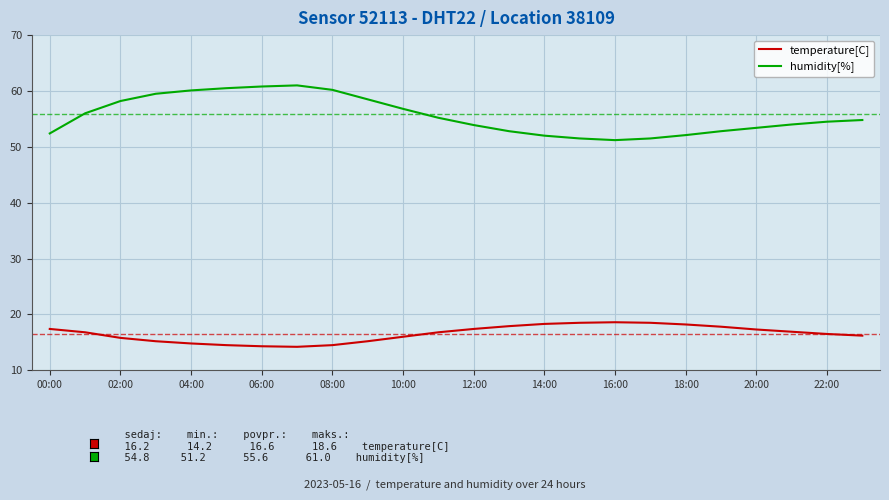

List the series in order of their peak value, highest first.

humidity[%], temperature[C]